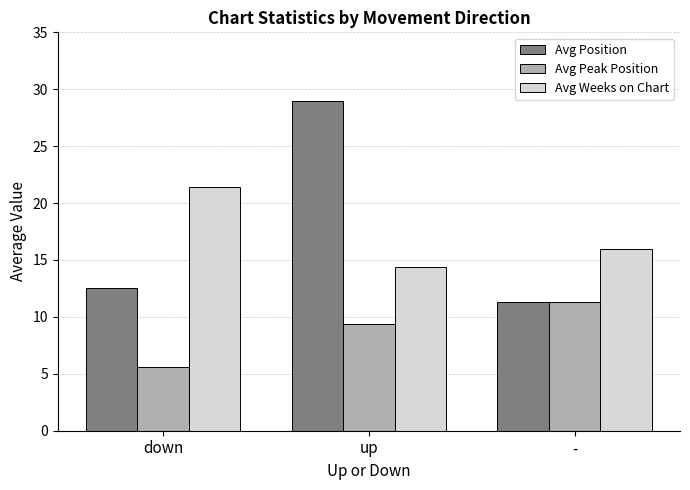

What is the value of the Avg Weeks on Chart bar at the 1st from the left?

21.4